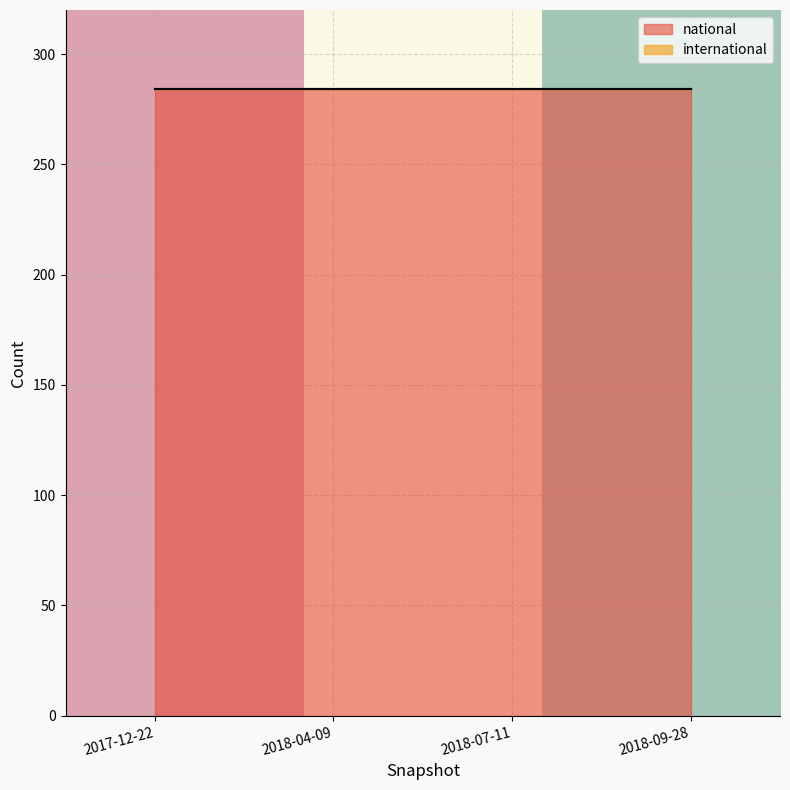

What is the maximum value for national?

284